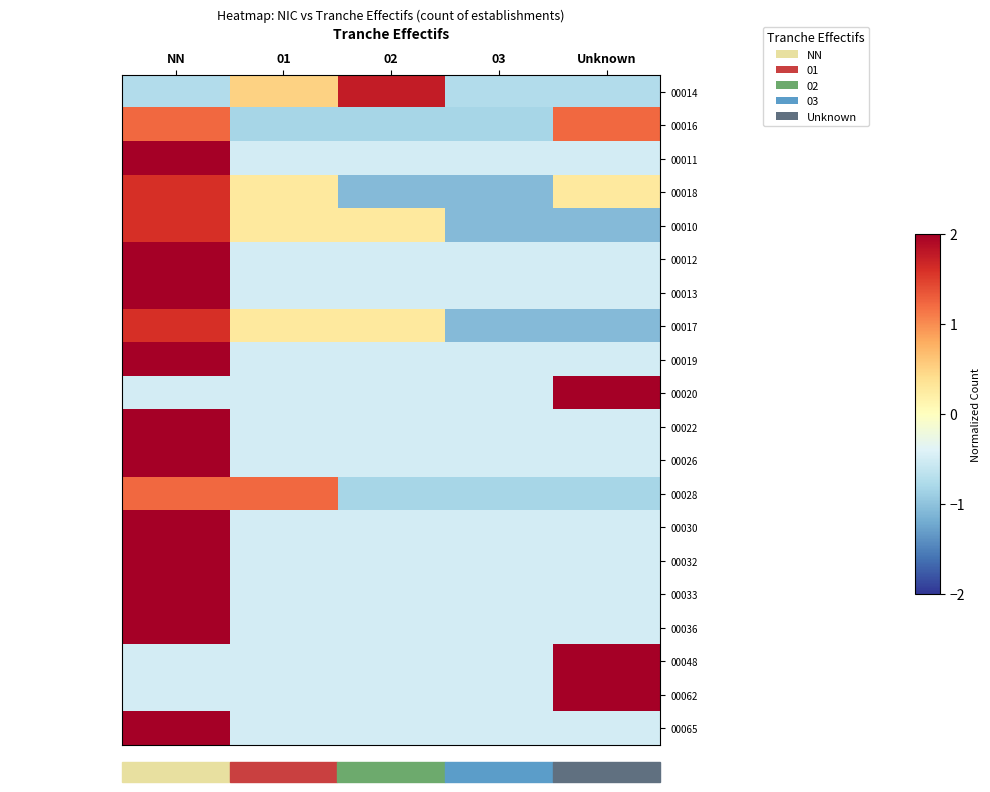

Reading left to right, list all the values displayed in this chart.

00014: NN=-0.8	01=0.5	02=1.8	03=-0.8	Unknown=-0.8
00016: NN=1.2	01=-0.8	02=-0.8	03=-0.8	Unknown=1.2
00011: NN=2.0	01=-0.5	02=-0.5	03=-0.5	Unknown=-0.5
00018: NN=1.6	01=0.3	02=-1.1	03=-1.1	Unknown=0.3
00010: NN=1.6	01=0.3	02=0.3	03=-1.1	Unknown=-1.1
00012: NN=2.0	01=-0.5	02=-0.5	03=-0.5	Unknown=-0.5
00013: NN=2.0	01=-0.5	02=-0.5	03=-0.5	Unknown=-0.5
00017: NN=1.6	01=0.3	02=0.3	03=-1.1	Unknown=-1.1
00019: NN=2.0	01=-0.5	02=-0.5	03=-0.5	Unknown=-0.5
00020: NN=-0.5	01=-0.5	02=-0.5	03=-0.5	Unknown=2.0
00022: NN=2.0	01=-0.5	02=-0.5	03=-0.5	Unknown=-0.5
00026: NN=2.0	01=-0.5	02=-0.5	03=-0.5	Unknown=-0.5
00028: NN=1.2	01=1.2	02=-0.8	03=-0.8	Unknown=-0.8
00030: NN=2.0	01=-0.5	02=-0.5	03=-0.5	Unknown=-0.5
00032: NN=2.0	01=-0.5	02=-0.5	03=-0.5	Unknown=-0.5
00033: NN=2.0	01=-0.5	02=-0.5	03=-0.5	Unknown=-0.5
00036: NN=2.0	01=-0.5	02=-0.5	03=-0.5	Unknown=-0.5
00048: NN=-0.5	01=-0.5	02=-0.5	03=-0.5	Unknown=2.0
00062: NN=-0.5	01=-0.5	02=-0.5	03=-0.5	Unknown=2.0
00065: NN=2.0	01=-0.5	02=-0.5	03=-0.5	Unknown=-0.5